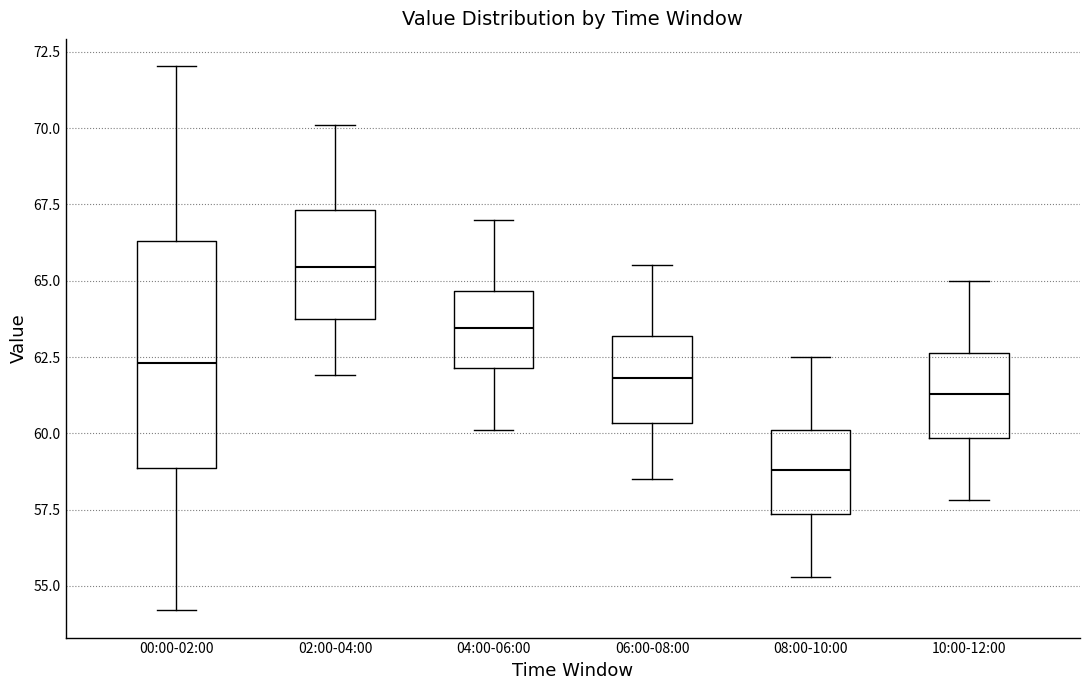

Reading left to right, read every box against the y-axis: the position of its median line, the range the box covers, and the ends of its whiskers. The values are not printed on the chart, so give them approximately, as read against the axis.

00:00-02:00: median 62.5, box 59.0 to 66.5, whiskers 54.0 to 72.0
02:00-04:00: median 65.5, box 64.0 to 67.5, whiskers 62.0 to 70.0
04:00-06:00: median 63.5, box 62.0 to 64.5, whiskers 60.0 to 67.0
06:00-08:00: median 62.0, box 60.5 to 63.0, whiskers 58.5 to 65.5
08:00-10:00: median 59.0, box 57.5 to 60.0, whiskers 55.5 to 62.5
10:00-12:00: median 61.5, box 60.0 to 62.5, whiskers 58.0 to 65.0